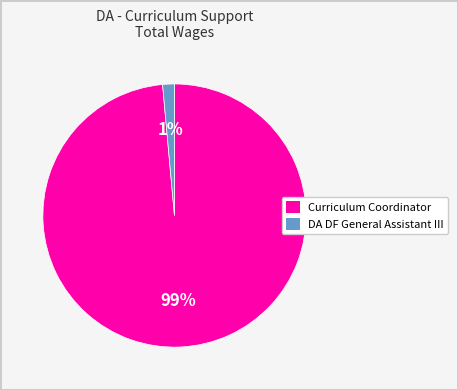

Does Curriculum Coordinator account for over 50% of the chart?

Yes